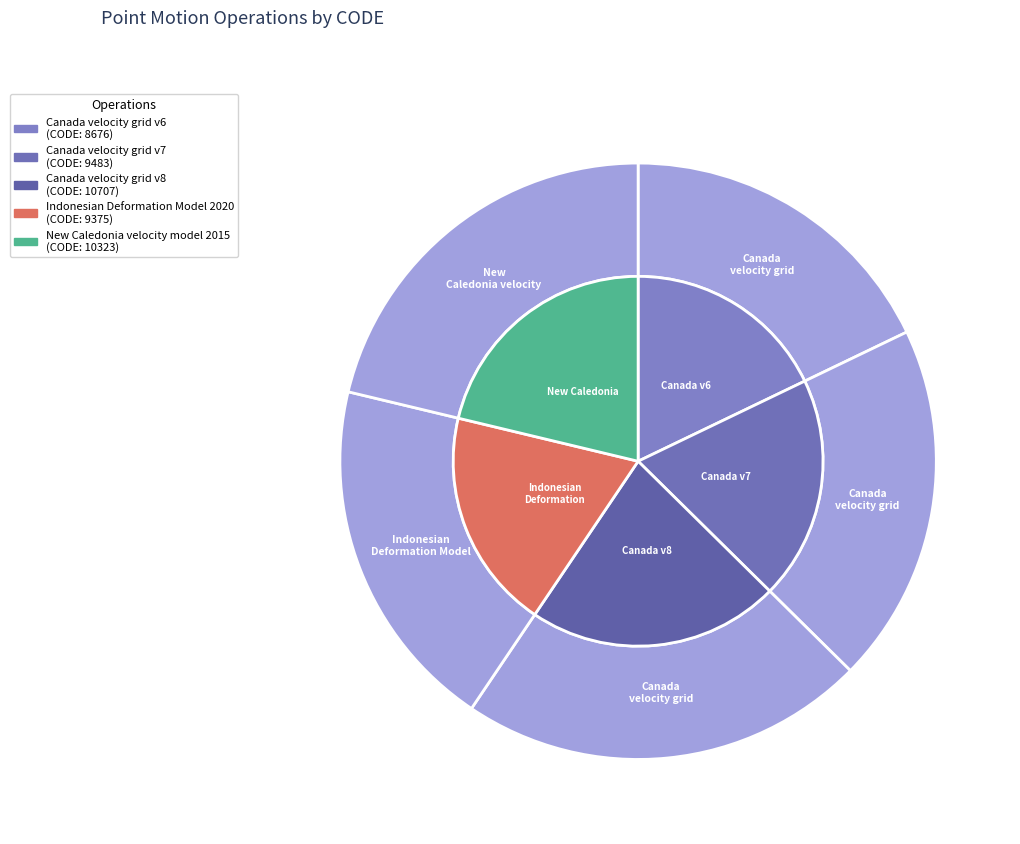

To the nearest percent, what portion does Canada velocity grid v6 represent?

18%